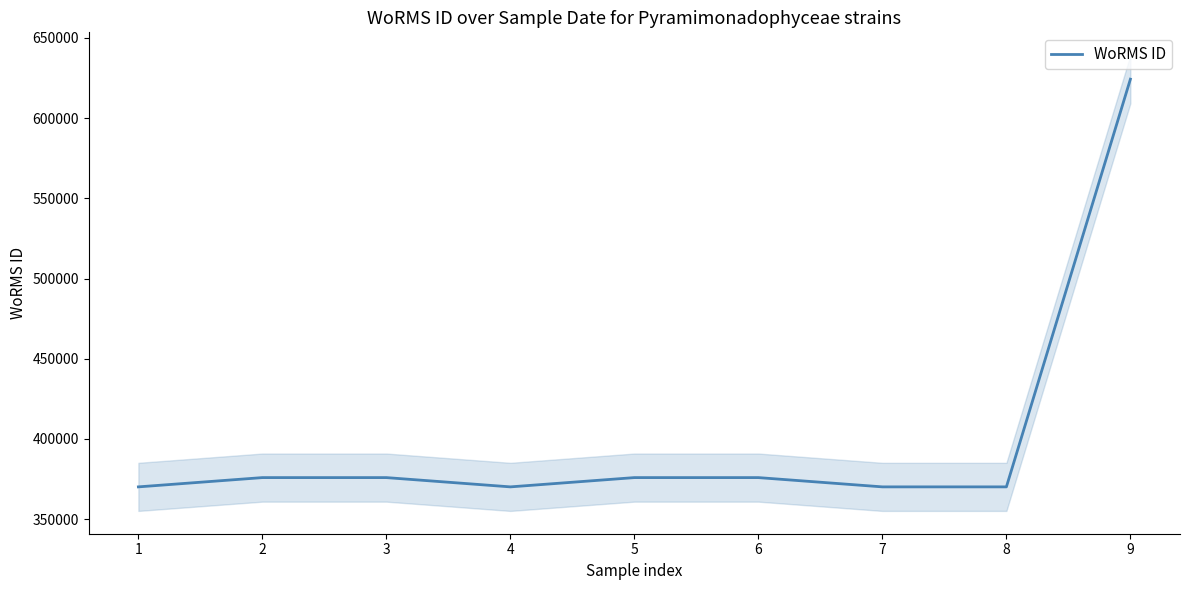

Is this an area chart (filled region under the line)?

No